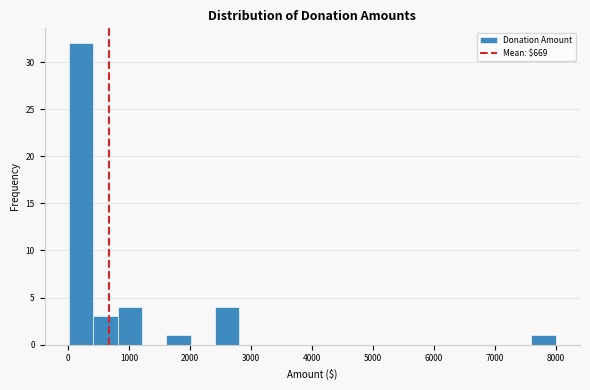

Read against the x-axis, roughly where is the centre of the tallest bar?

200